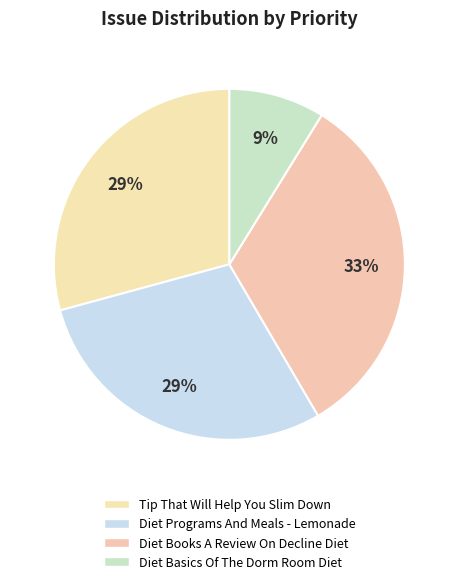

To the nearest percent, what is the difference between the largest and smallest slice percentages?

24%